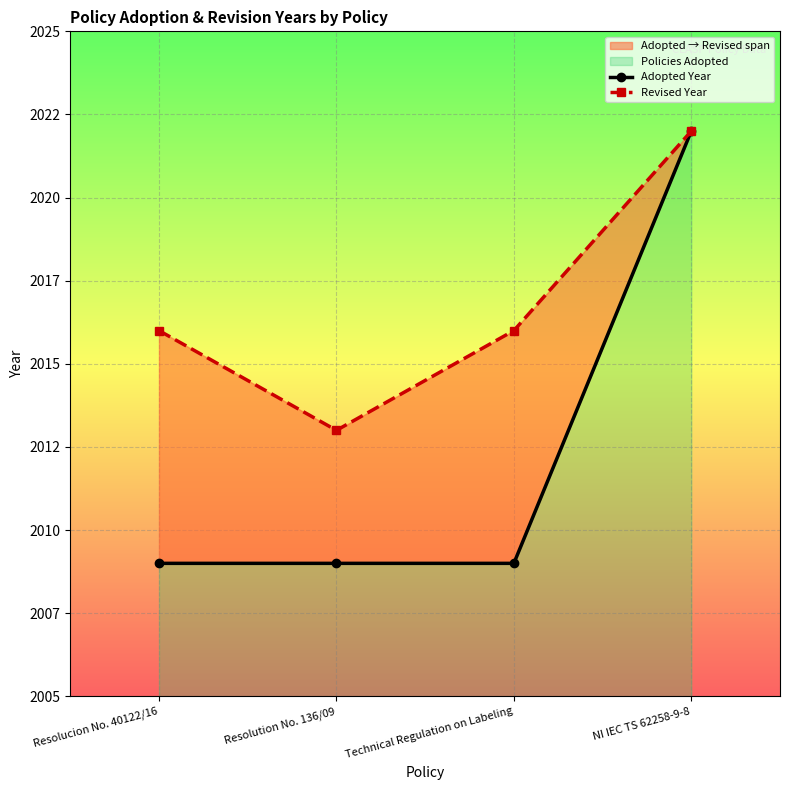

The Adopted Year series shows 2009 at Technical Regulation on Labeling. True or false?

True